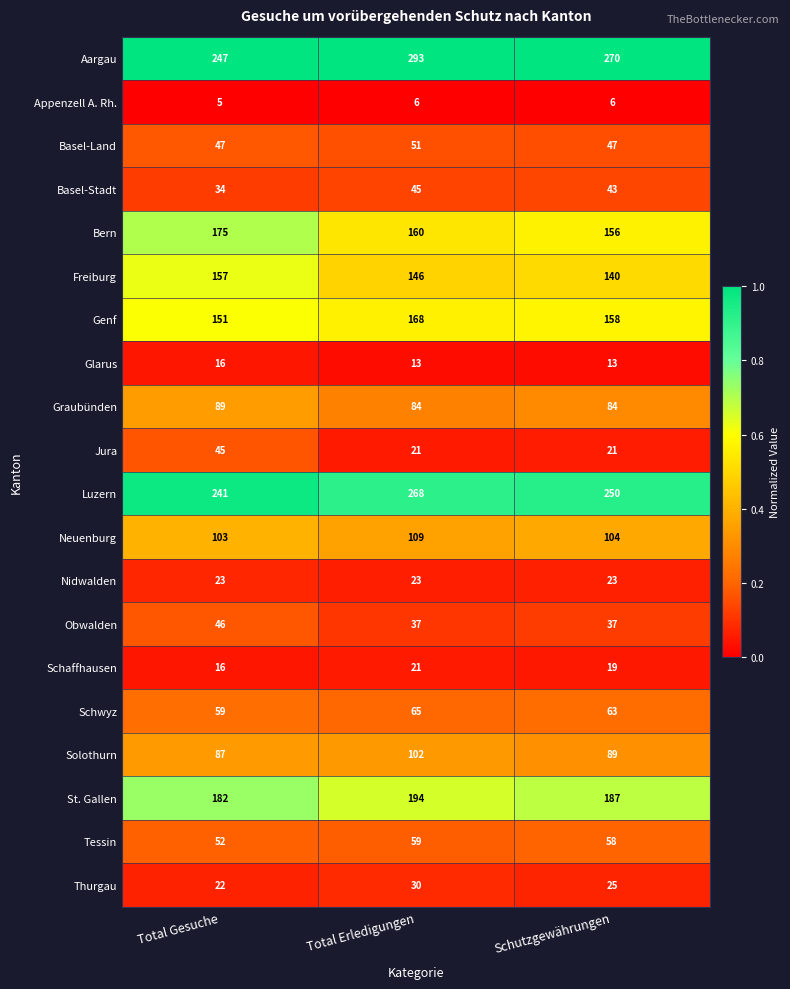

Which series changed the most between Total Gesuche and Total Erledigungen?

Aargau